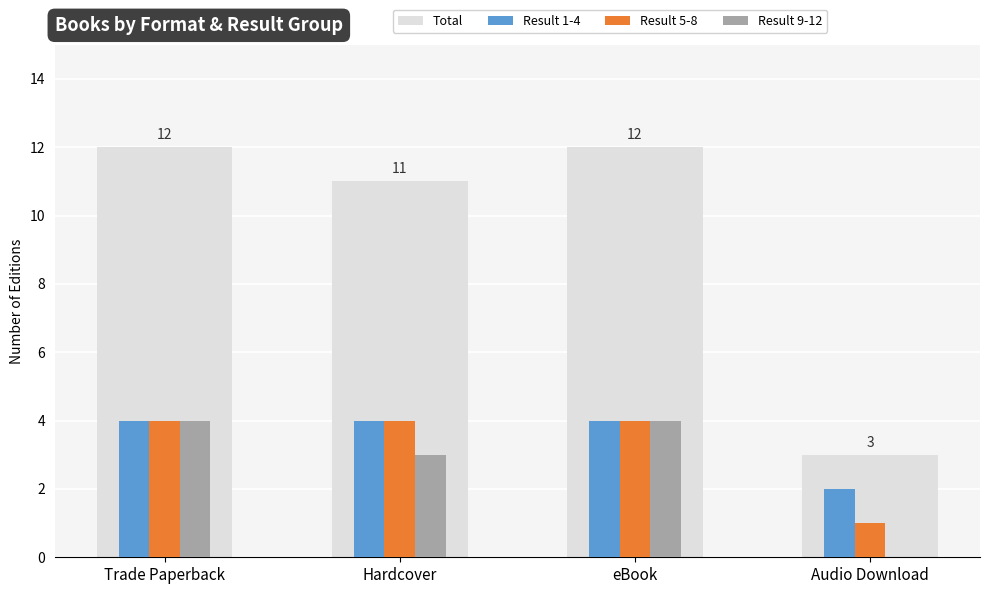

What is the sum of the Result 5-8 values at Hardcover and eBook?

8